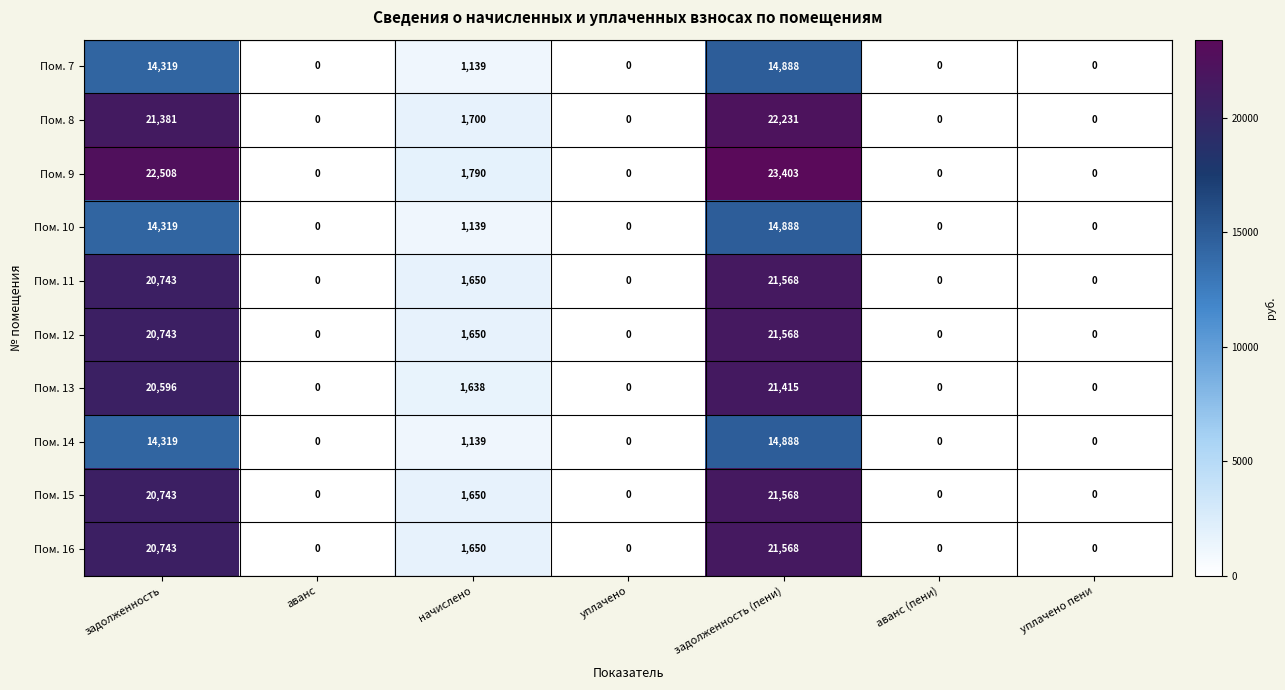

How many distinct data groups are displayed?

10